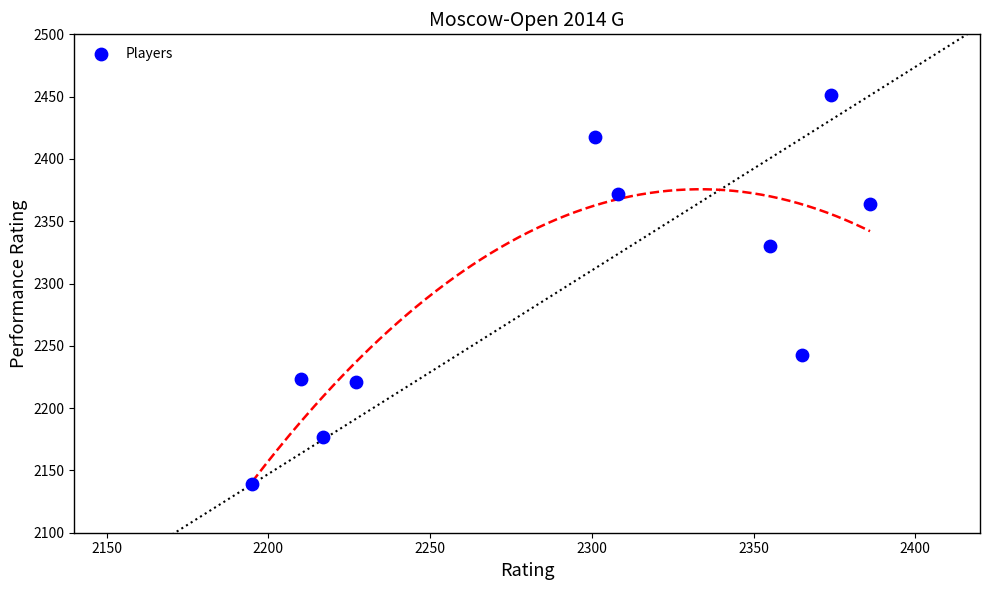

What Y value in the scatter plot is closest to 2295?

2330